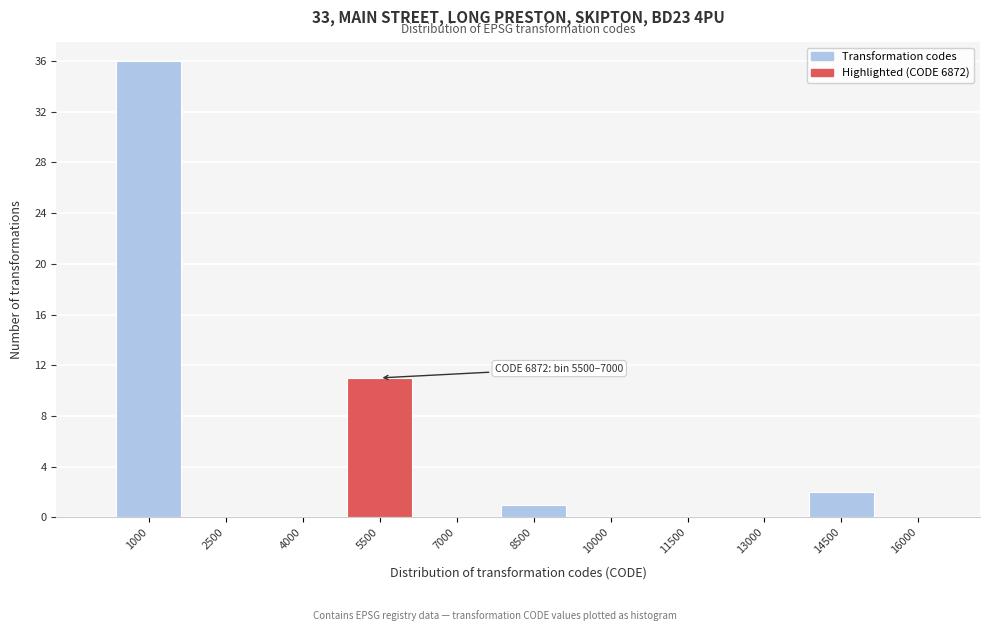

Reading left to right, list all the values displayed in this chart.

1000=36	2500=0	4000=0	5500=11	7000=0	8500=1	10000=0	11500=0	13000=0	14500=2	16000=0